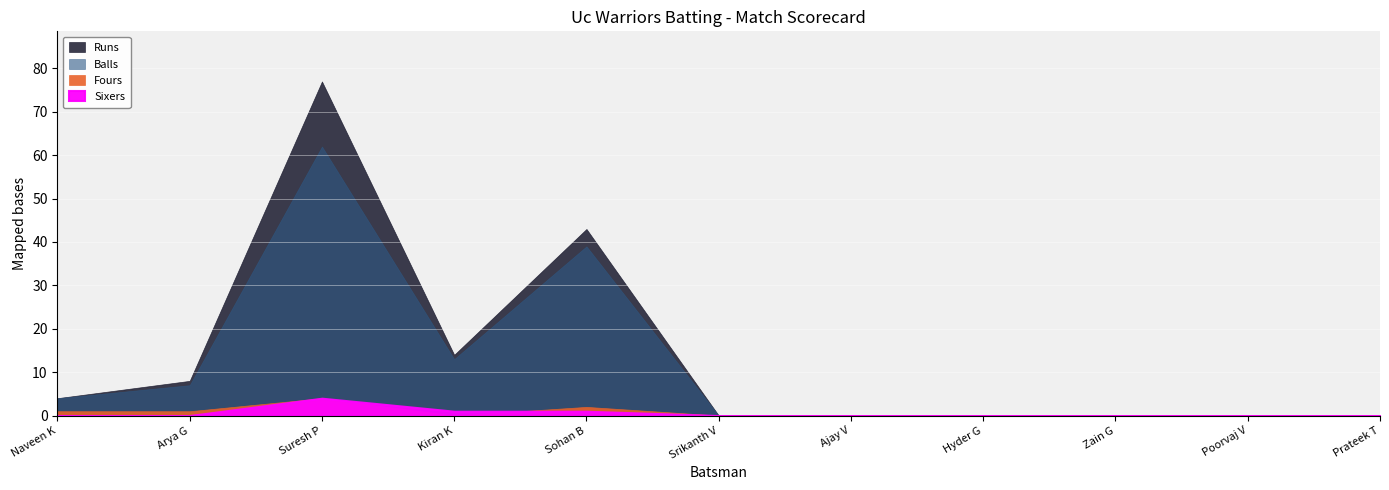

At Suresh P, list the series in order from largest to smallest.

Runs, Balls, Fours, Sixers